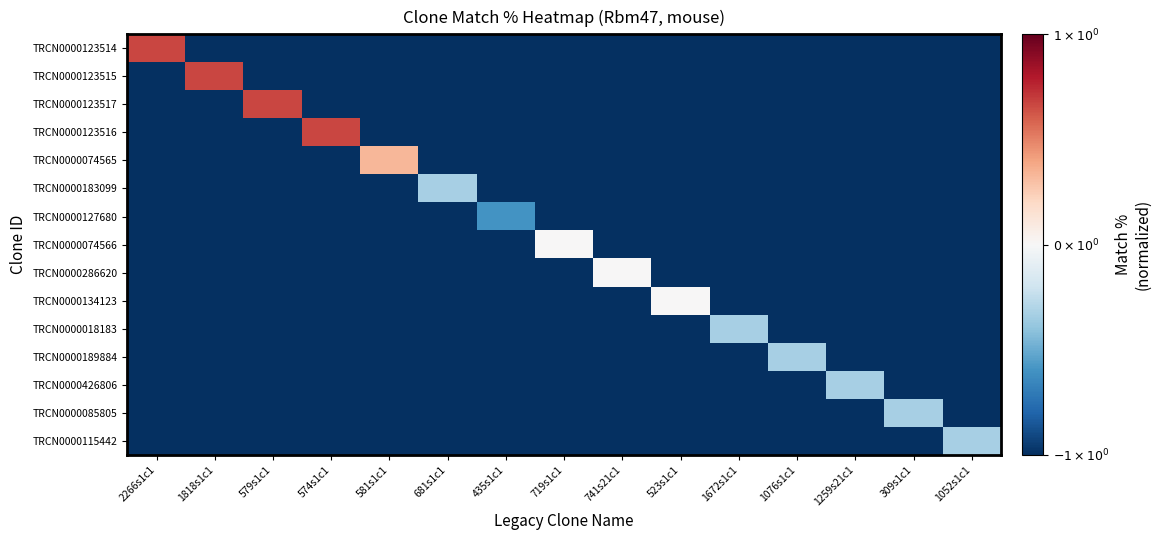

At 741s21c1, list the series in order from largest to smallest.

TRCN0000286620, TRCN0000123514, TRCN0000123515, TRCN0000123517, TRCN0000123516, TRCN0000074565, TRCN0000183099, TRCN0000127680, TRCN0000074566, TRCN0000134123, TRCN0000018183, TRCN0000189884, TRCN0000426806, TRCN0000085805, TRCN0000115442